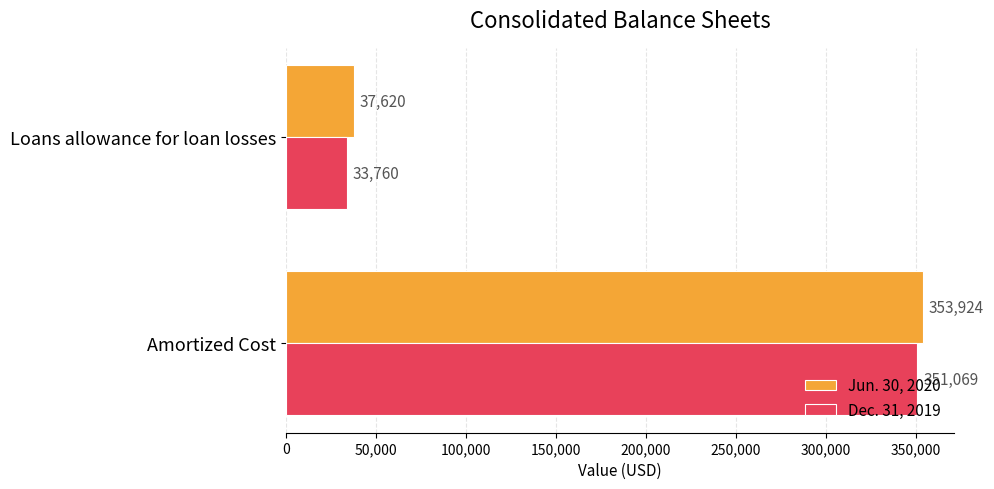

What is the approximate value of Dec. 31, 2019 at Loans allowance for loan losses, to the nearest 100?

33800